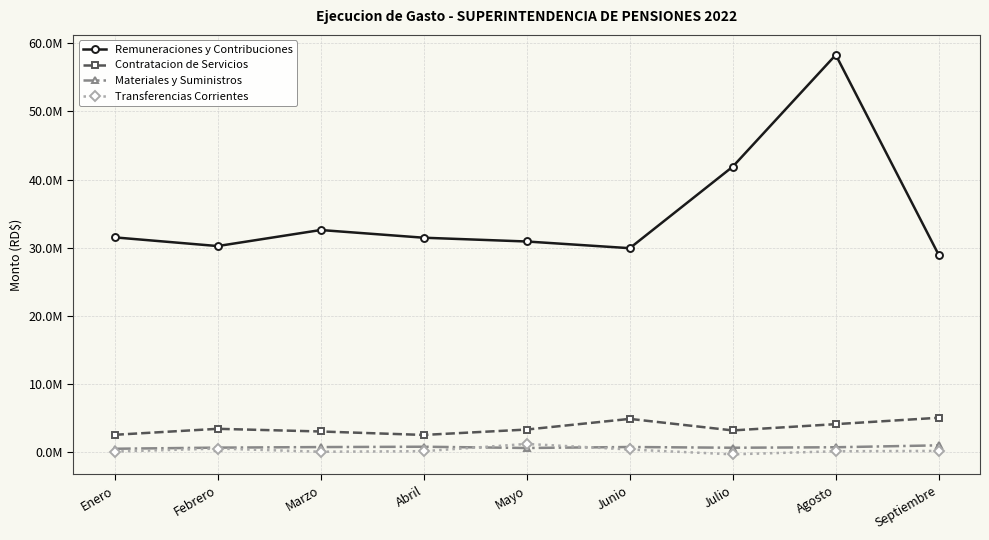

What are all the series names shown in the legend?

Remuneraciones y Contribuciones, Contratacion de Servicios, Materiales y Suministros, Transferencias Corrientes